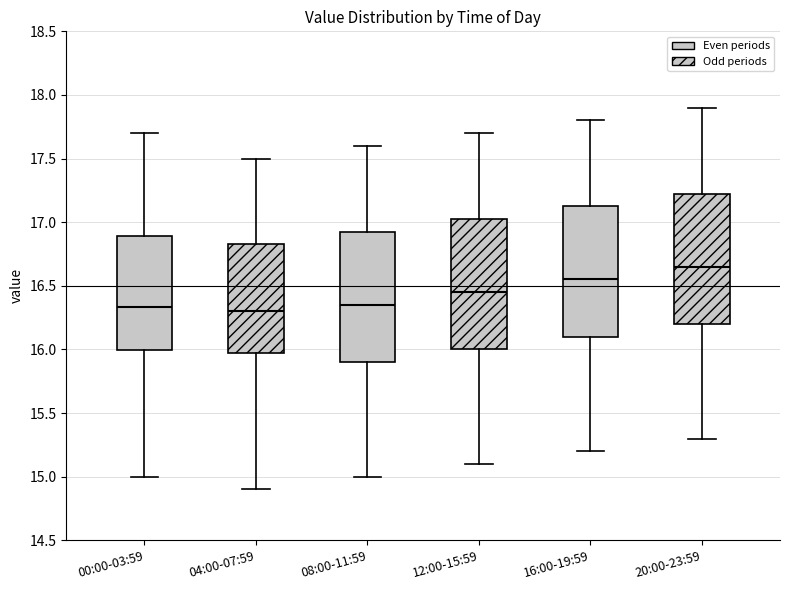

Reading left to right, read every box against the y-axis: the position of its median line, the range the box covers, and the ends of its whiskers. The values are not printed on the chart, so give them approximately, as read against the axis.

00:00-03:59: median 16.35, box 16.00 to 16.90, whiskers 15.00 to 17.70
04:00-07:59: median 16.30, box 16.00 to 16.85, whiskers 14.90 to 17.50
08:00-11:59: median 16.35, box 15.90 to 16.95, whiskers 15.00 to 17.60
12:00-15:59: median 16.45, box 16.00 to 17.05, whiskers 15.10 to 17.70
16:00-19:59: median 16.55, box 16.10 to 17.15, whiskers 15.20 to 17.80
20:00-23:59: median 16.65, box 16.20 to 17.25, whiskers 15.30 to 17.90